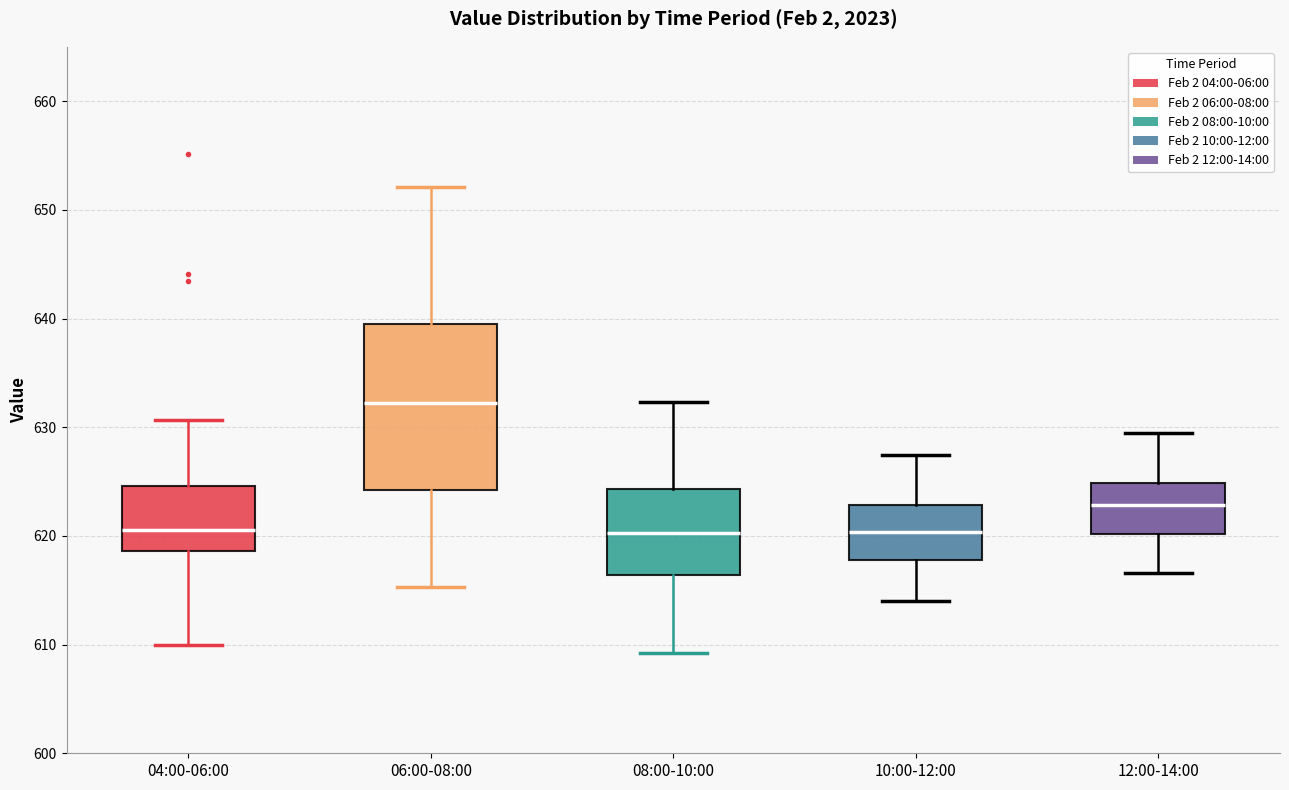

Comparing the boxes themselves (not the whiskers), which one is the tallest?

06:00-08:00